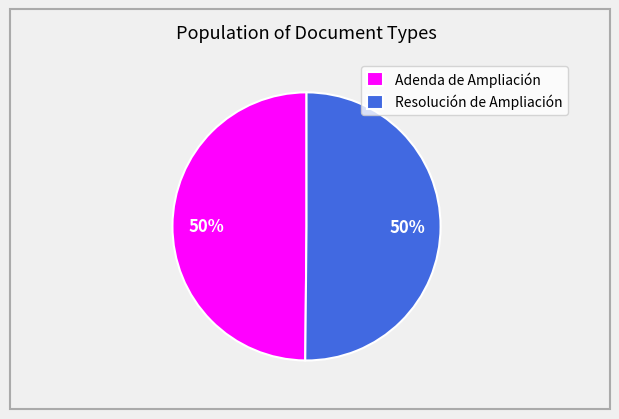

Approximately how many times larger is the value at Adenda de Ampliación compared to Resolución de Ampliación?

1.0